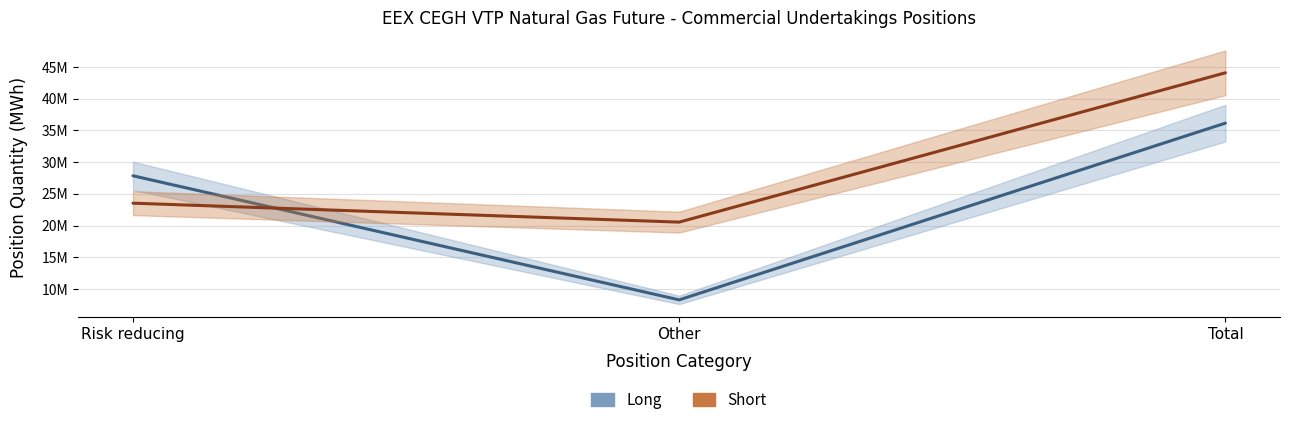

What position from the left is Total?

3